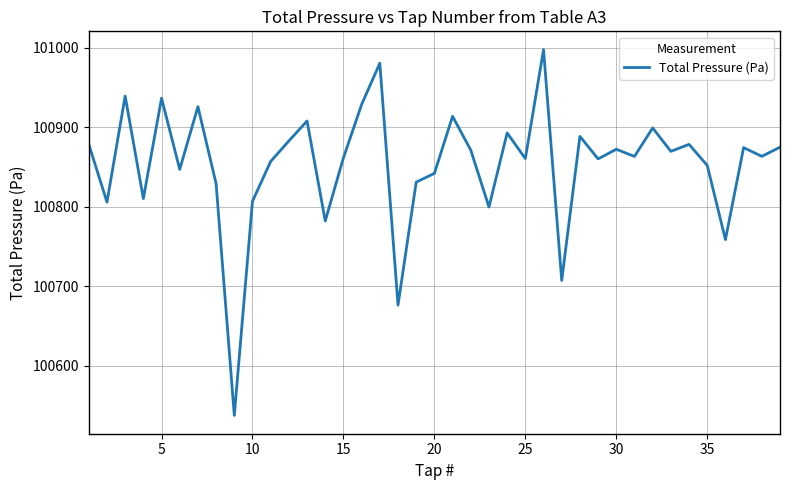

What is the greatest value displayed?

100997.8